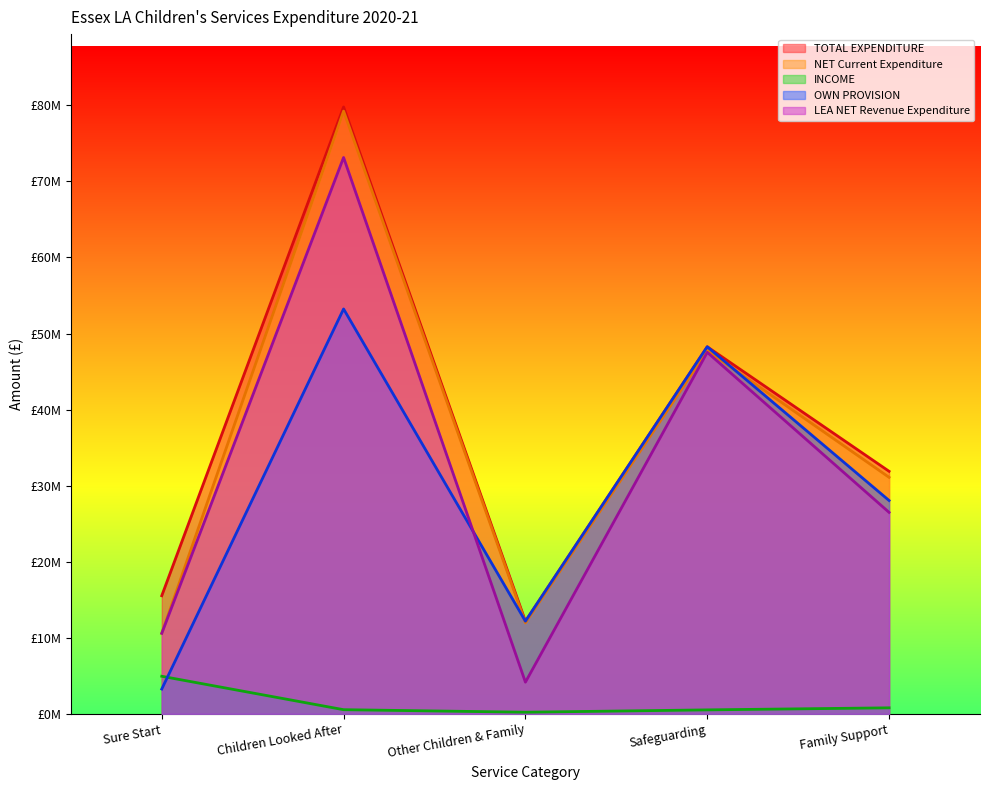

True or false: TOTAL EXPENDITURE and LEA NET Revenue Expenditure intersect in this chart.

False